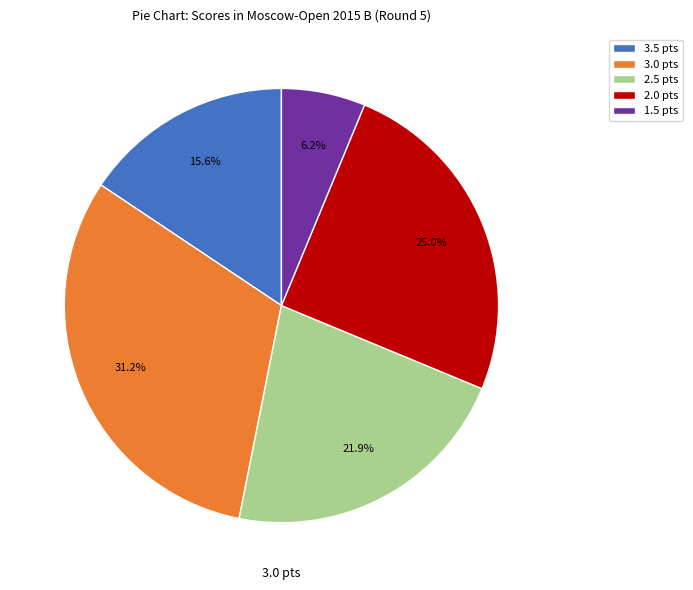

Rank the categories by value from lowest to highest.

1.5 pts, 3.5 pts, 2.5 pts, 2.0 pts, 3.0 pts